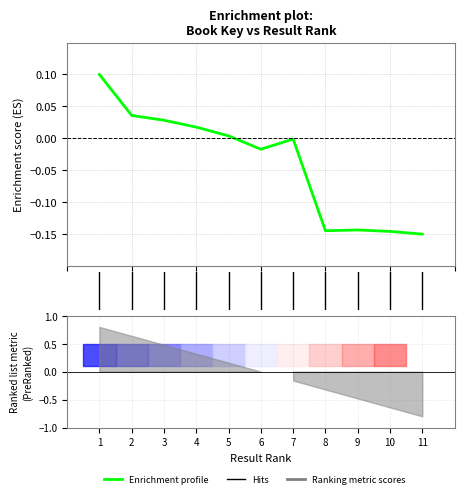

How many lines are shown in the chart?

1